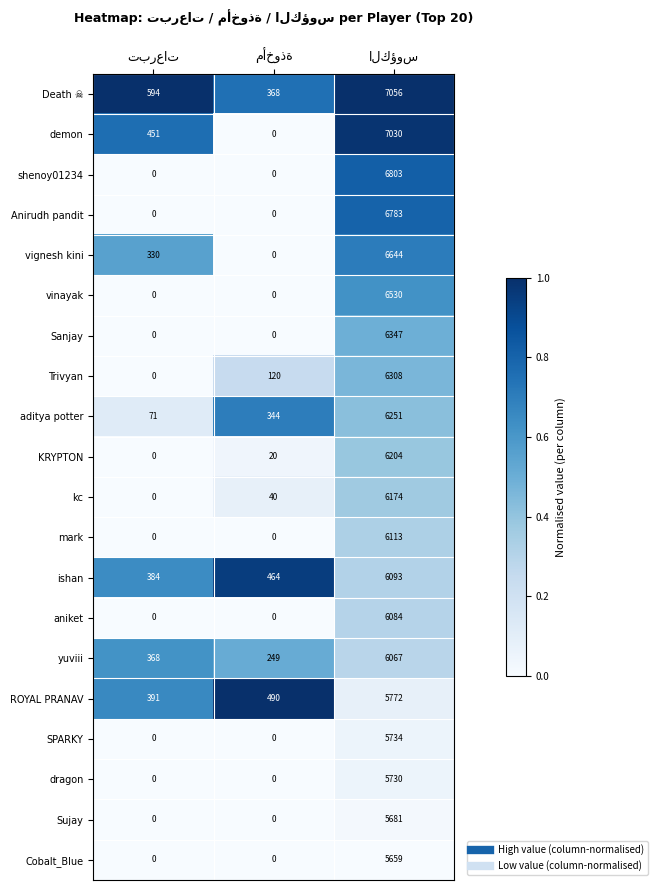

How many categories are shown in the chart?

3